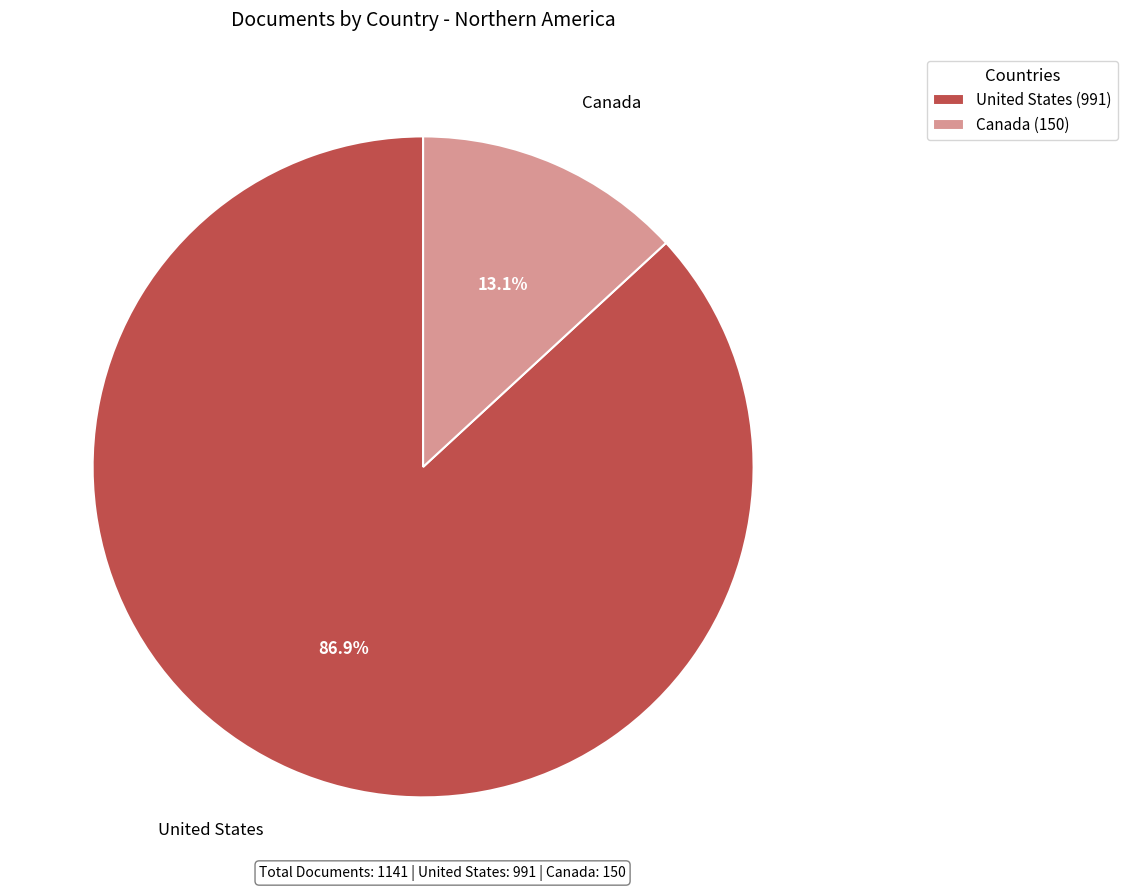

Does any single category account for the majority?

Yes